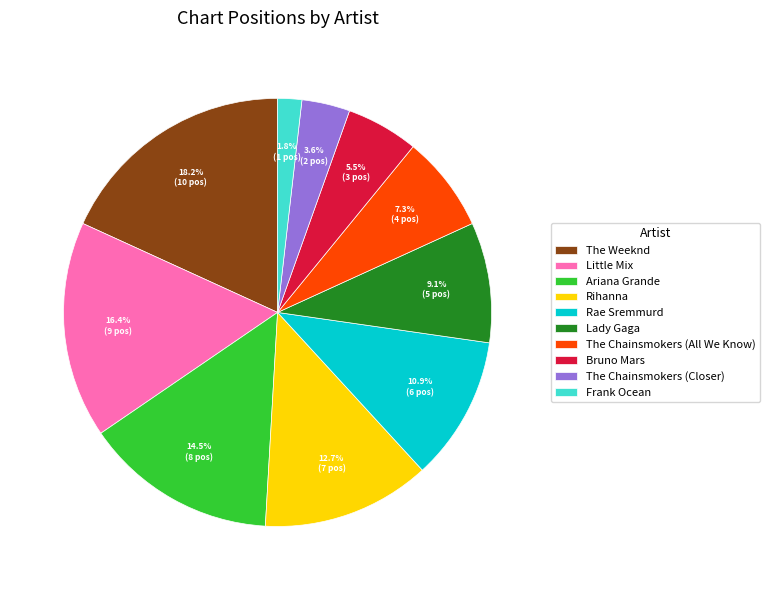

Between Frank Ocean and Rae Sremmurd, which is larger?

Rae Sremmurd